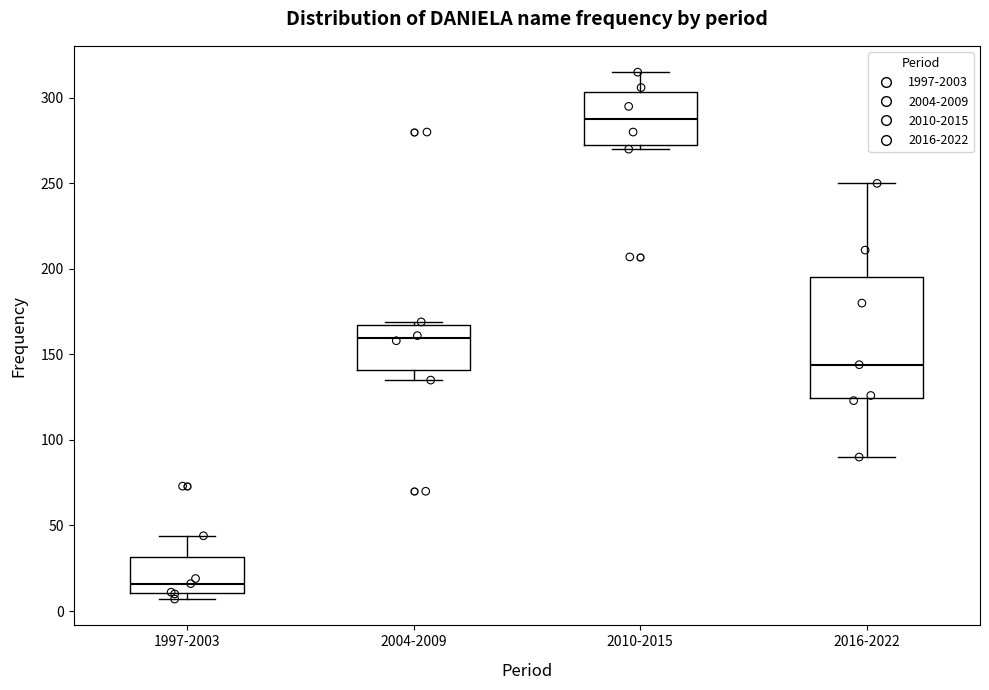

Which box is the tallest, from its lower edge to its upper edge?

2016-2022